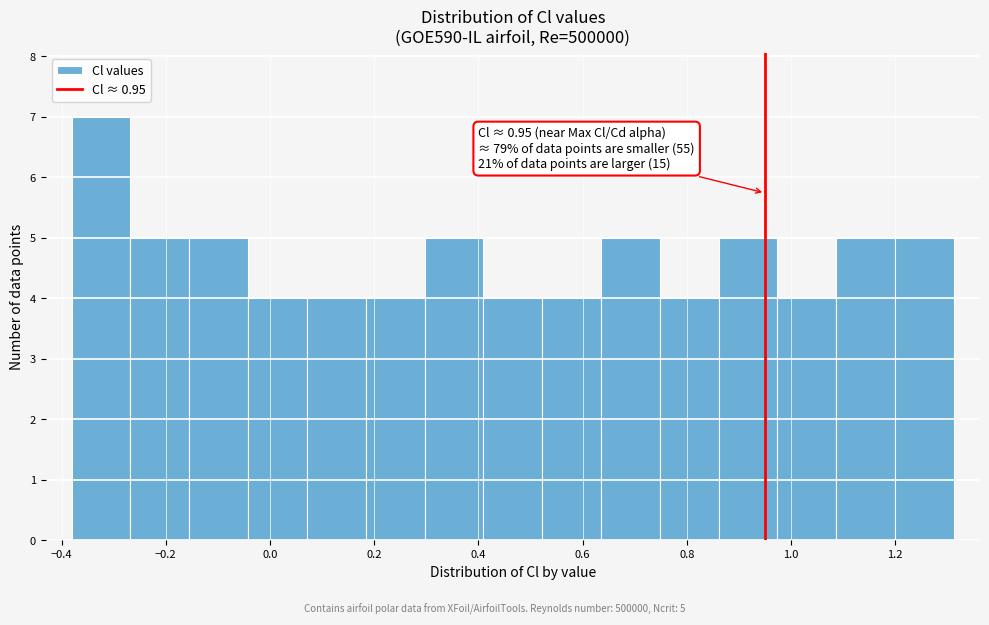

Which range on the x-axis has the tallest bar?

-0.38 to -0.26